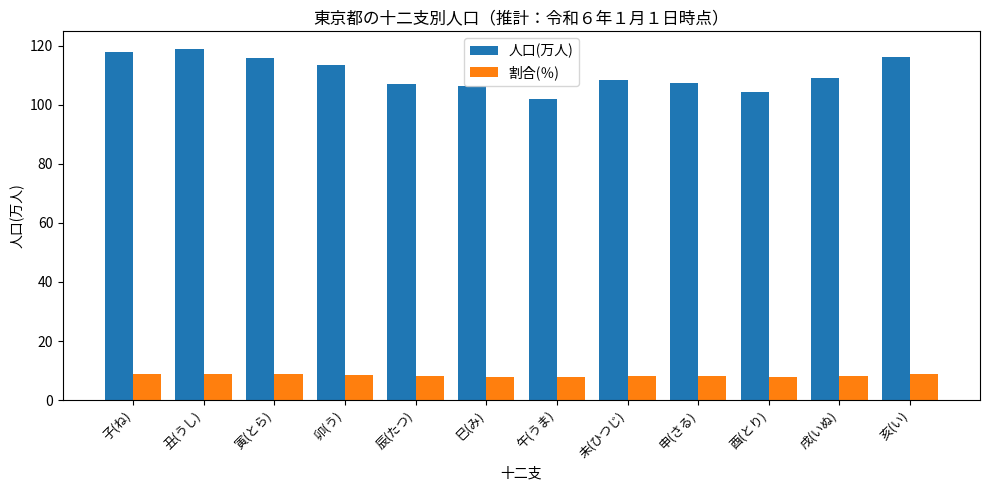

What is the difference between the maximum and minimum values in the 割合(％) series?

1.3